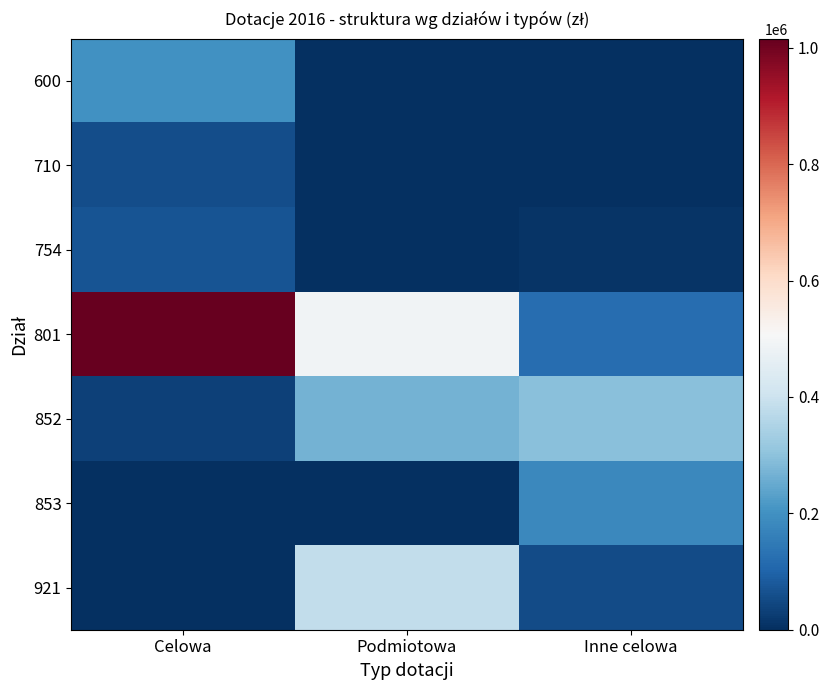

Count the number of data series in this chart.

7